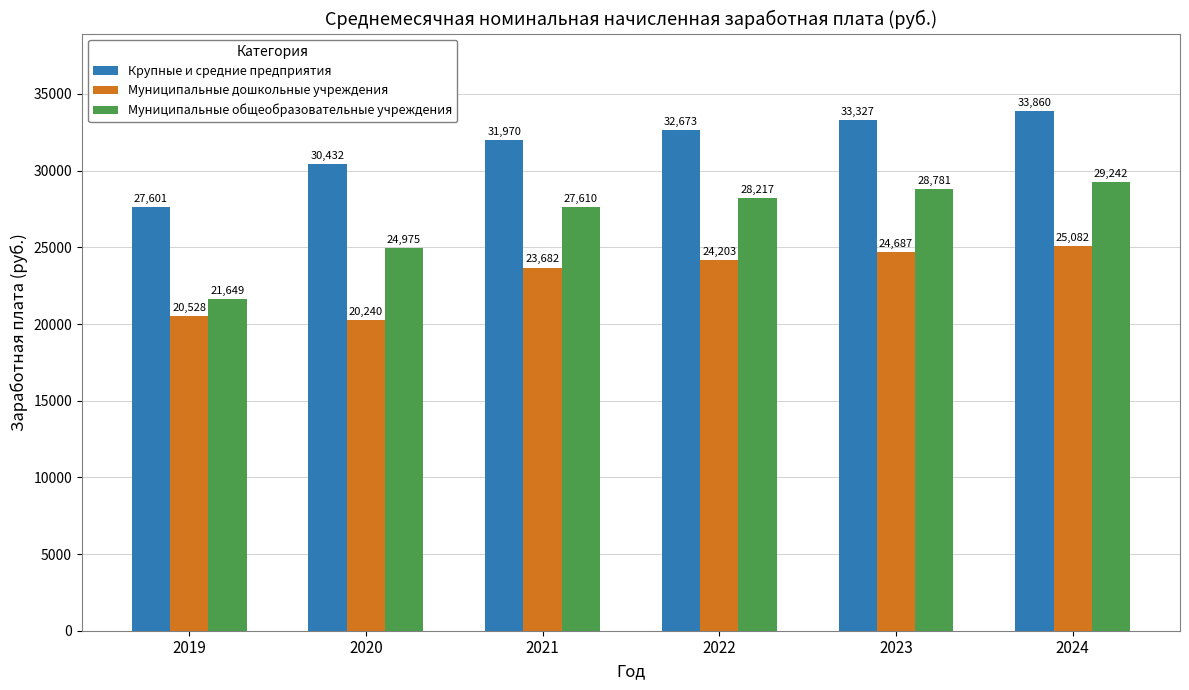

At which label does Муниципальные общеобразовательные учреждения first exceed 28217?

2022